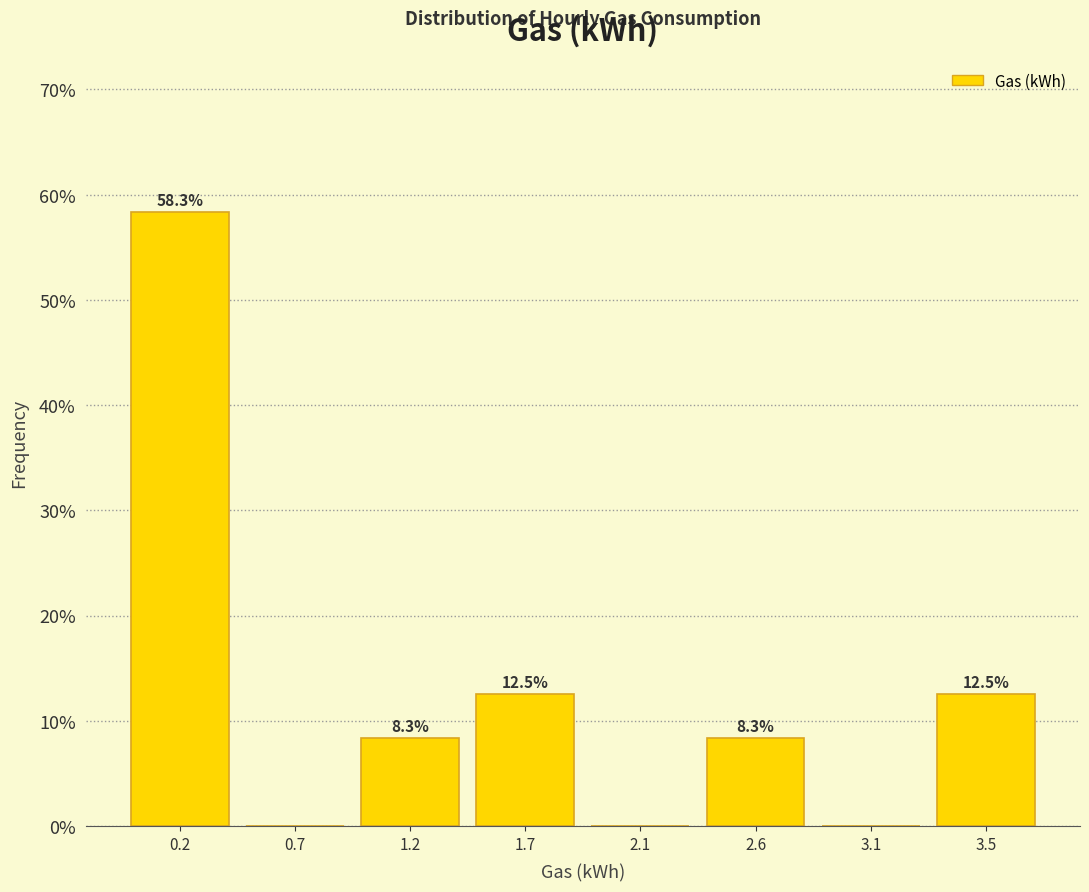

Reading right to left, transcribe all the data shown in this chart.

3.5=12.5	3.1=0.0	2.6=8.3	2.1=0.0	1.7=12.5	1.2=8.3	0.7=0.0	0.2=58.3